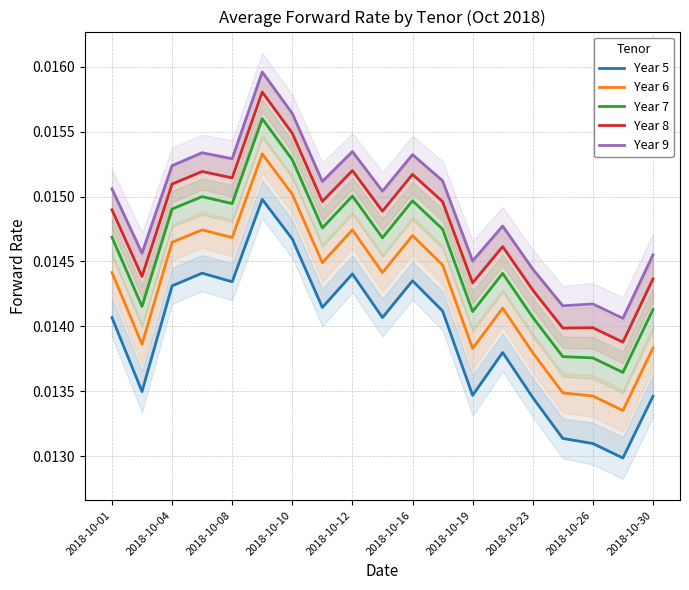

Is the value of Year 7 at 2018-10-12 greater than the value of Year 8 at 2018-10-04?

No